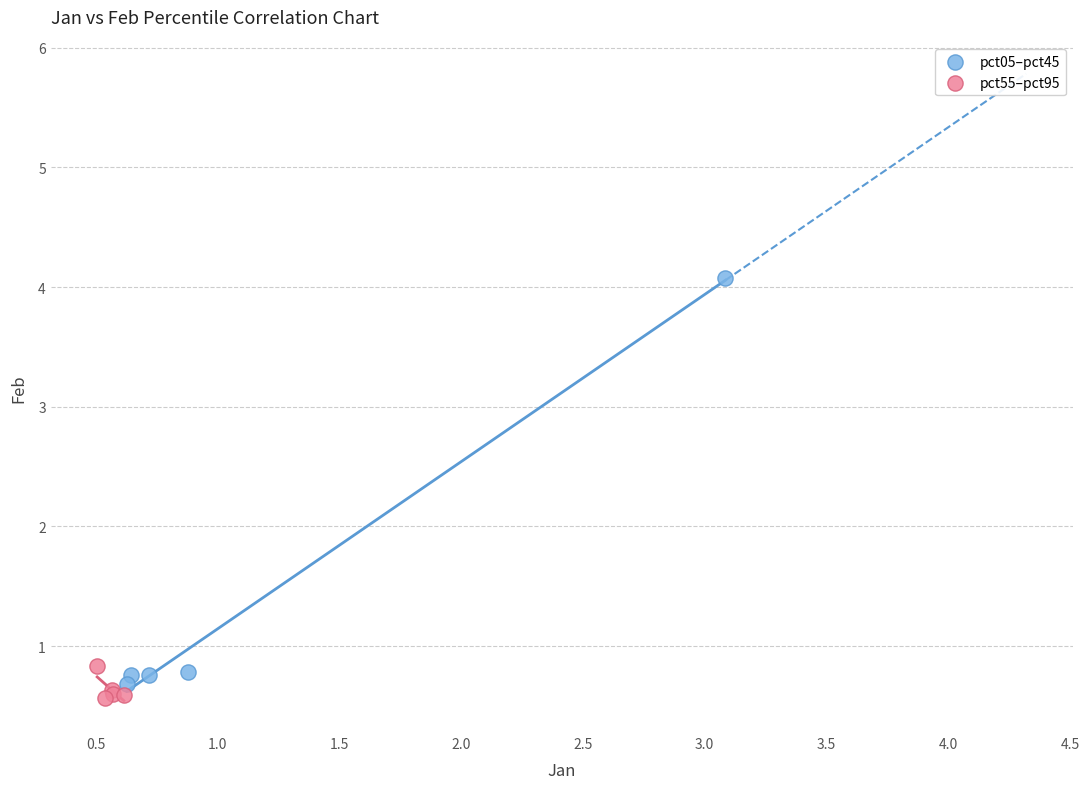

Which series has the largest Y range (max minus min)?

pct05–pct45